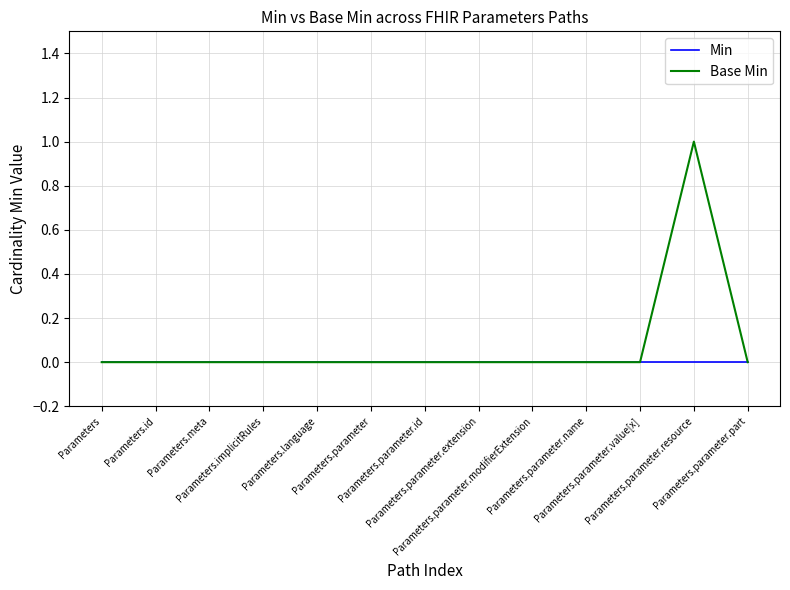

Which series has the largest total across all categories?

Base Min